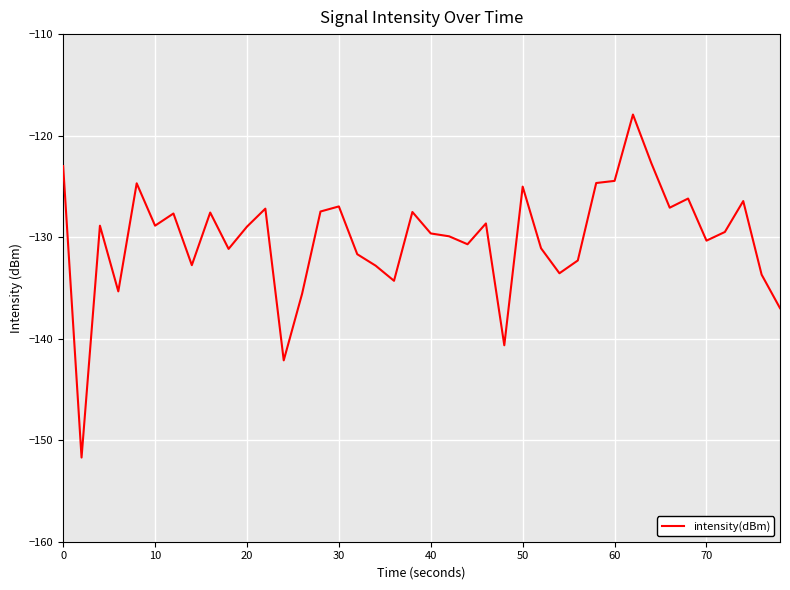

What is the smallest value displayed?

-151.7